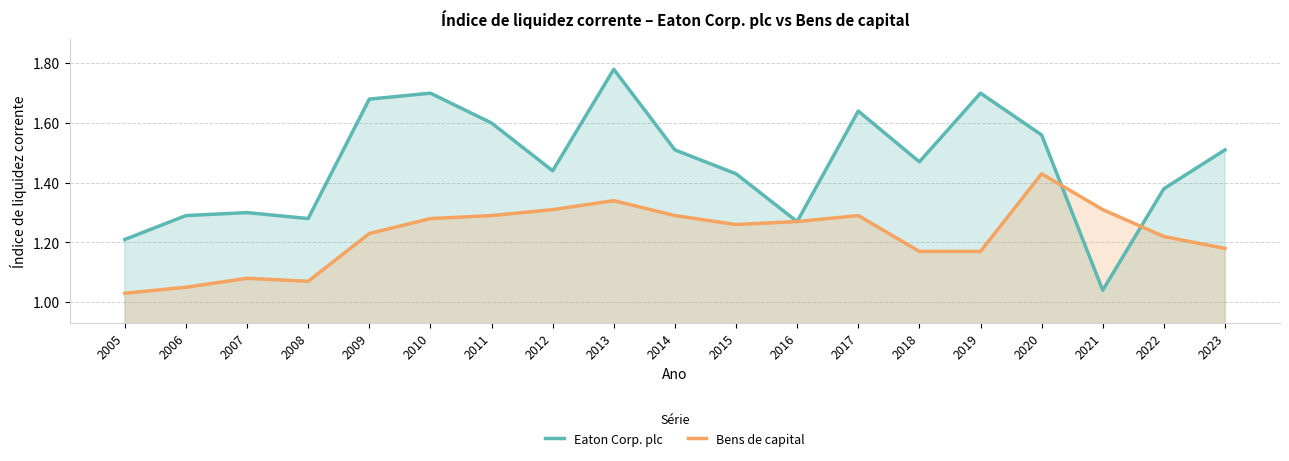

What is the difference between the maximum and minimum values in the Eaton Corp. plc series?

0.7